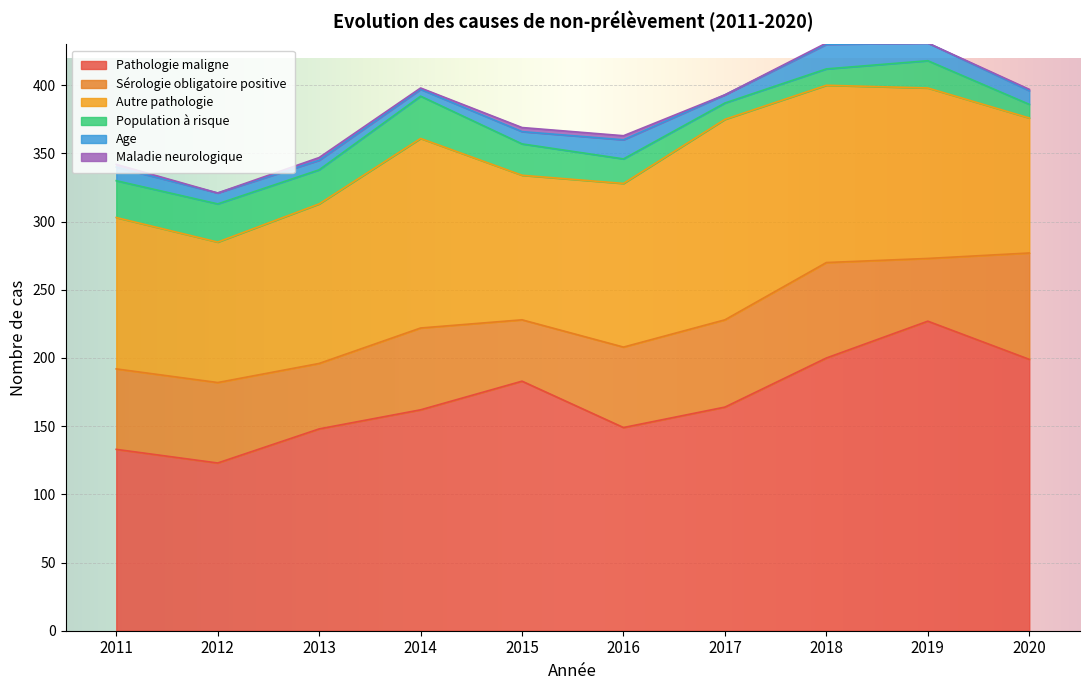

What is the total value across all series at 2019?

431